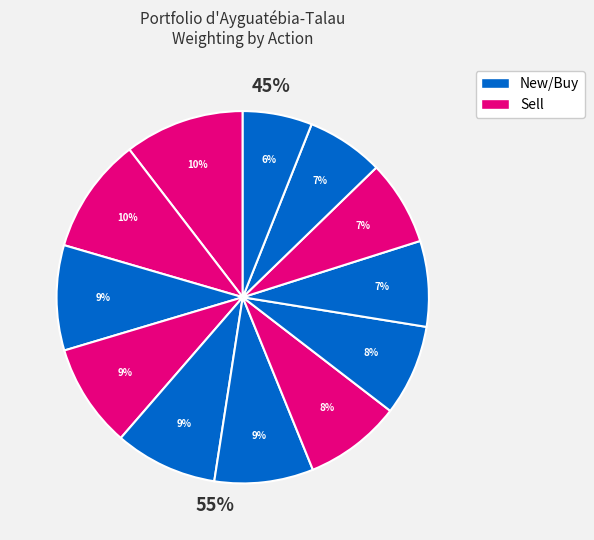

Is FNF the majority of the pie?

No